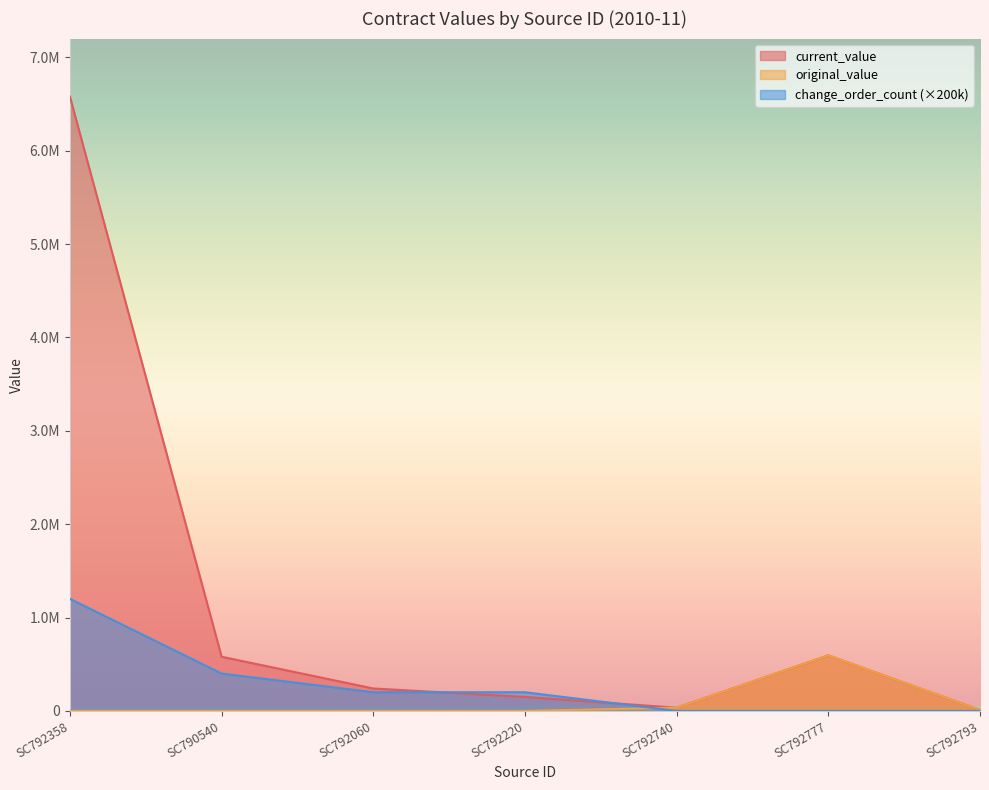

What is the sum of all current_value values?

8187024